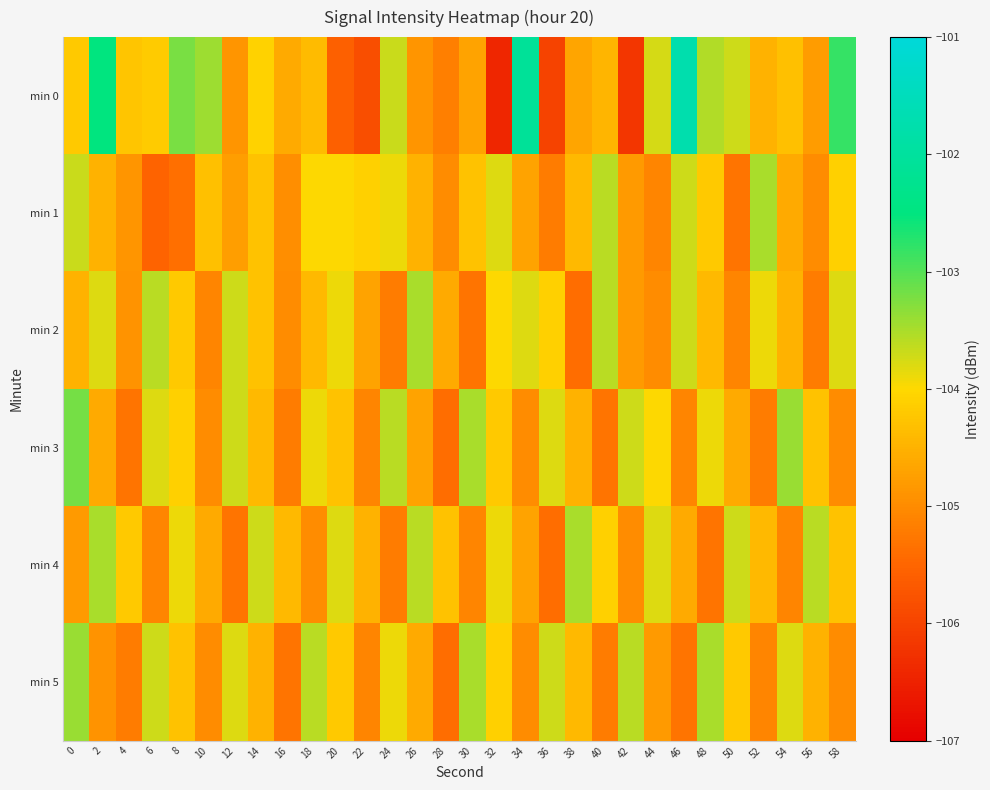

Between 6 and 30, which is larger?

6